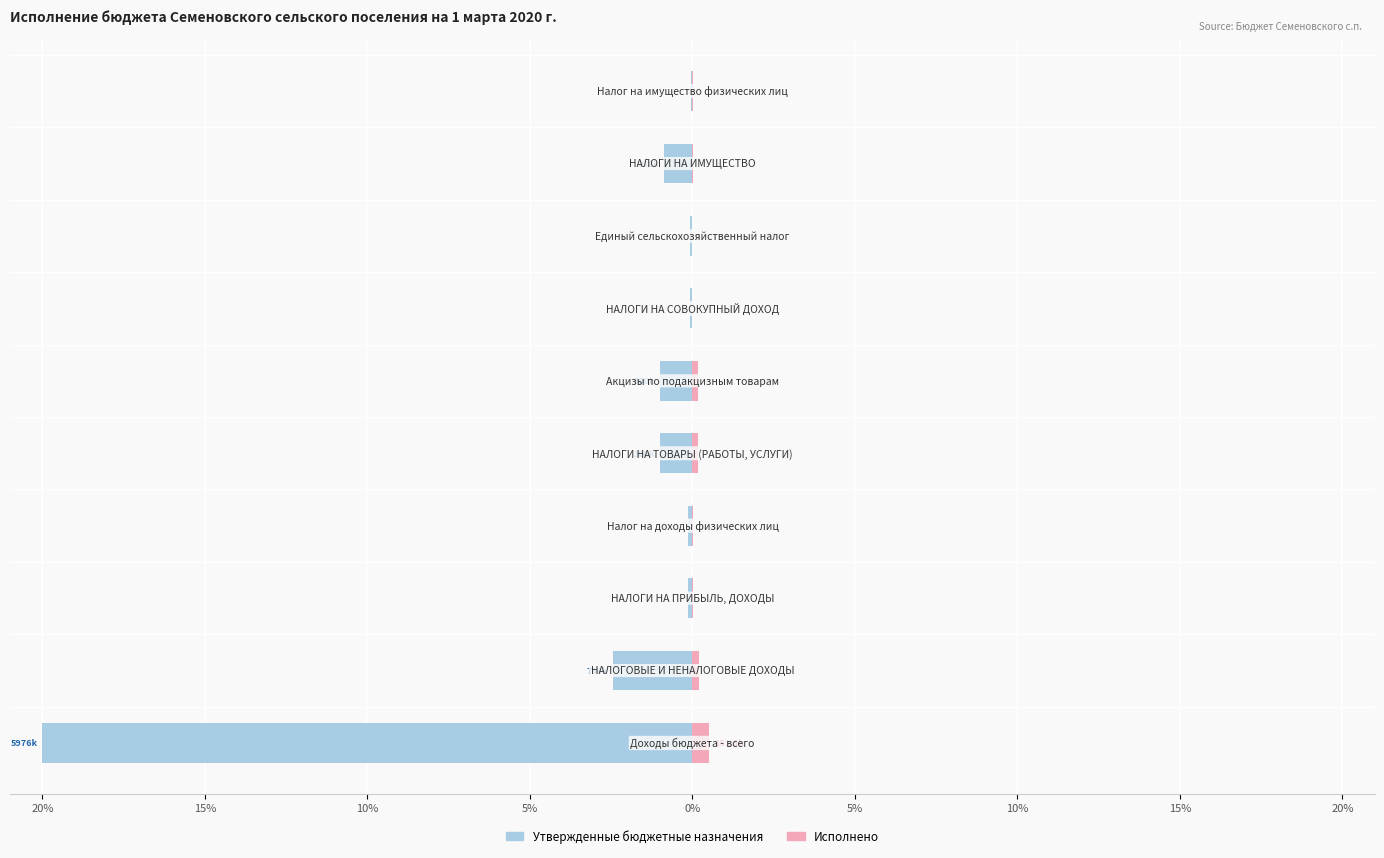

How many data points in Исполнено are above 0?

8